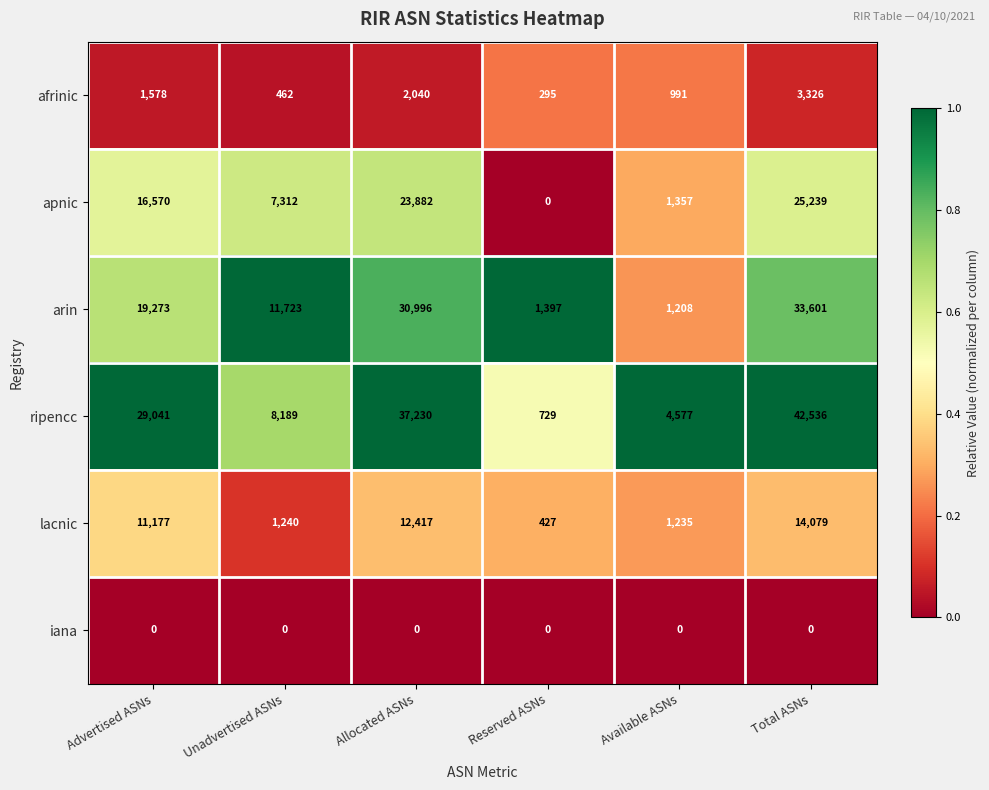

Which series changed the most between Reserved ASNs and Total ASNs?

ripencc